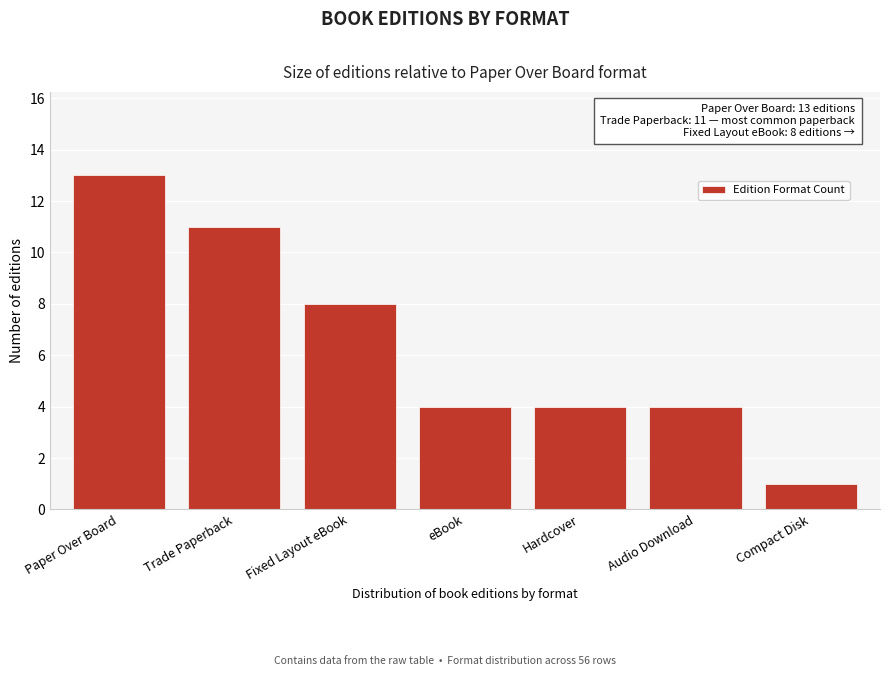

Reading left to right, list all the values displayed in this chart.

Paper Over Board=13	Trade Paperback=11	Fixed Layout eBook=8	eBook=4	Hardcover=4	Audio Download=4	Compact Disk=1